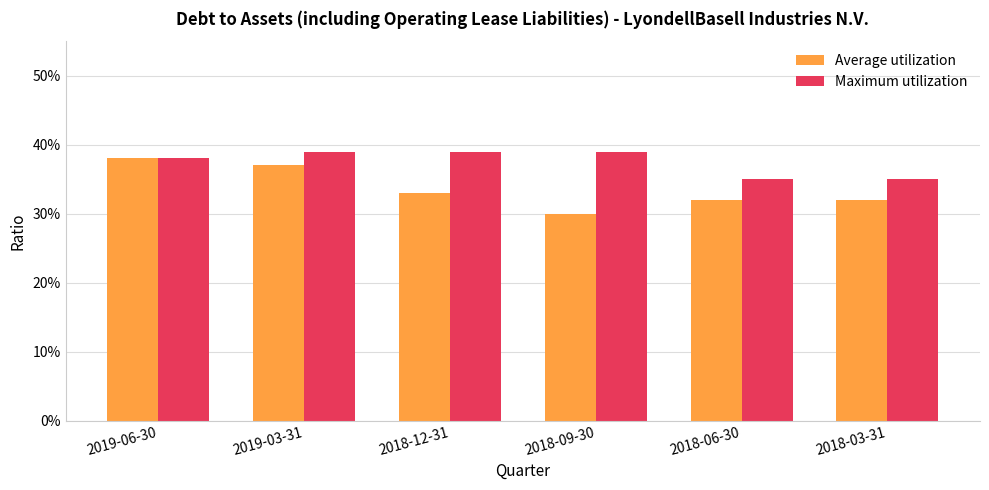

List the series in order of their peak value, highest first.

Maximum utilization, Average utilization